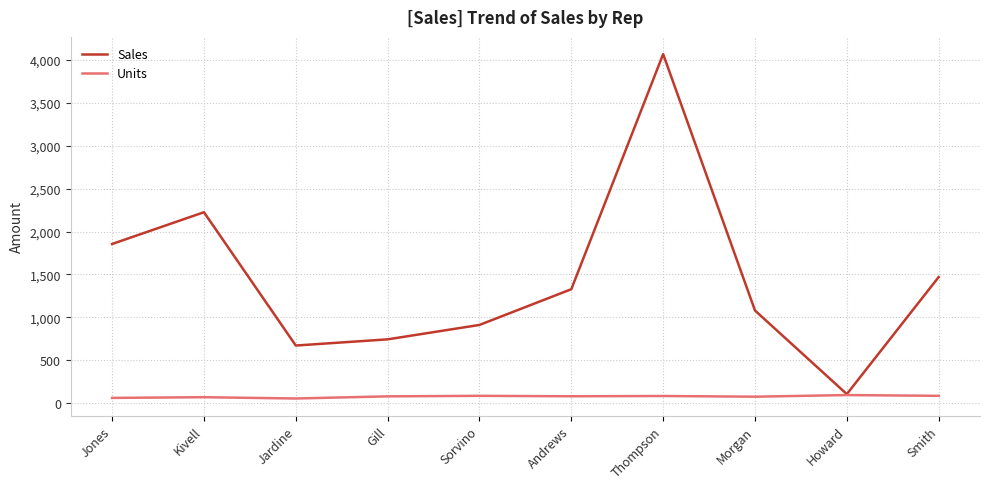

Which series has the largest total across all categories?

Sales